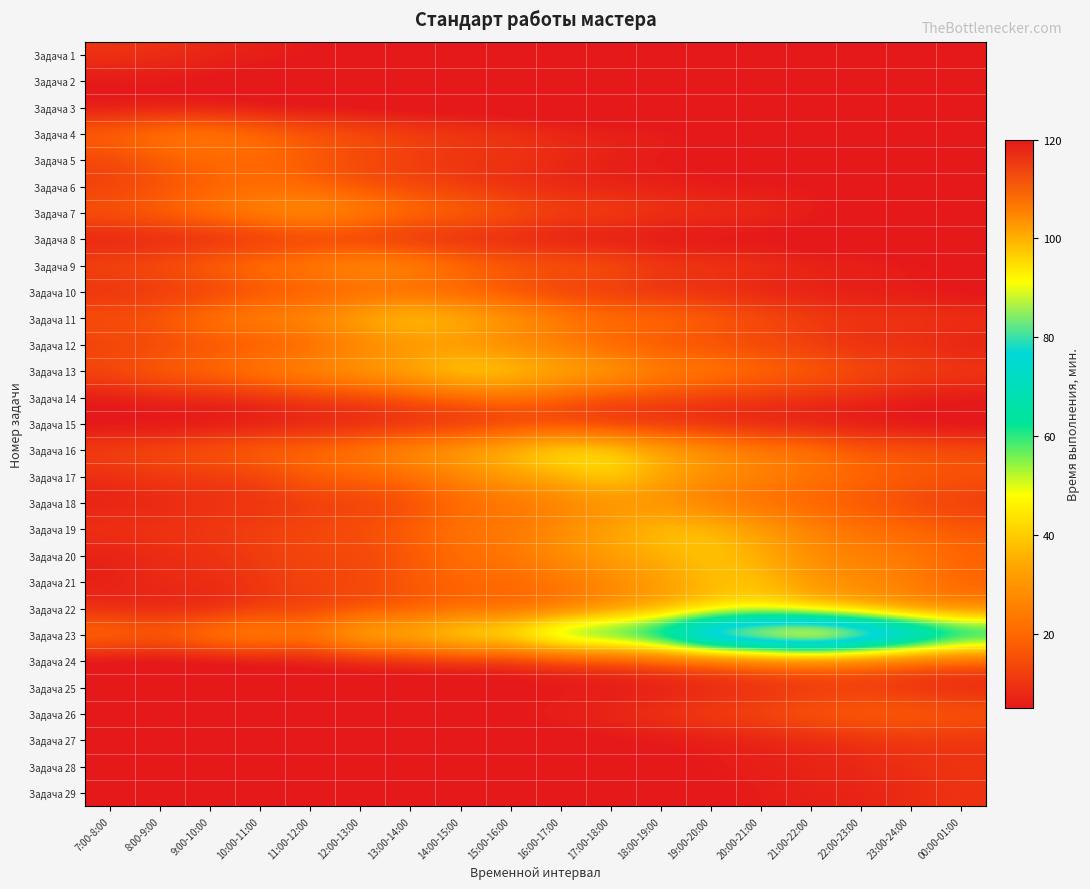

At how many categories does at least one series exceed 109?

1